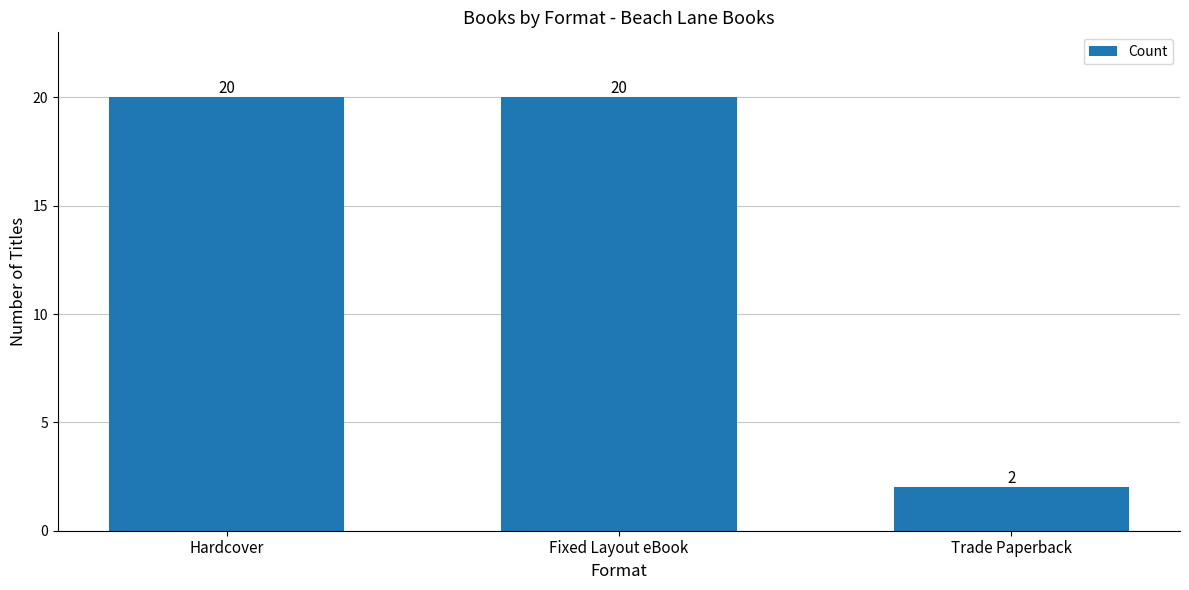

Reading left to right, what are all the values shown in this chart?

Hardcover=20	Fixed Layout eBook=20	Trade Paperback=2